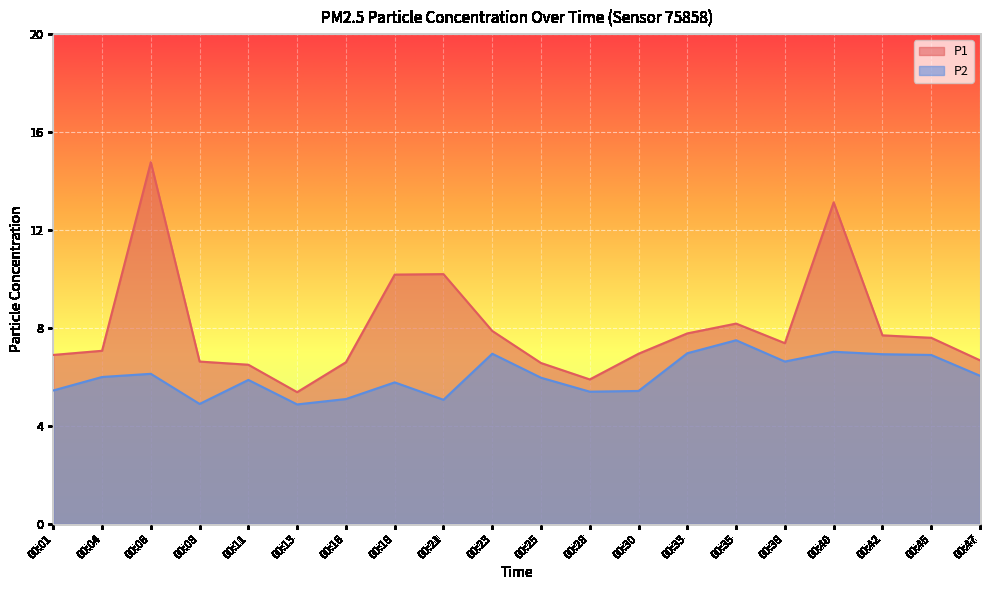

What is the difference between the highest and lowest values at 00:08?

1.7